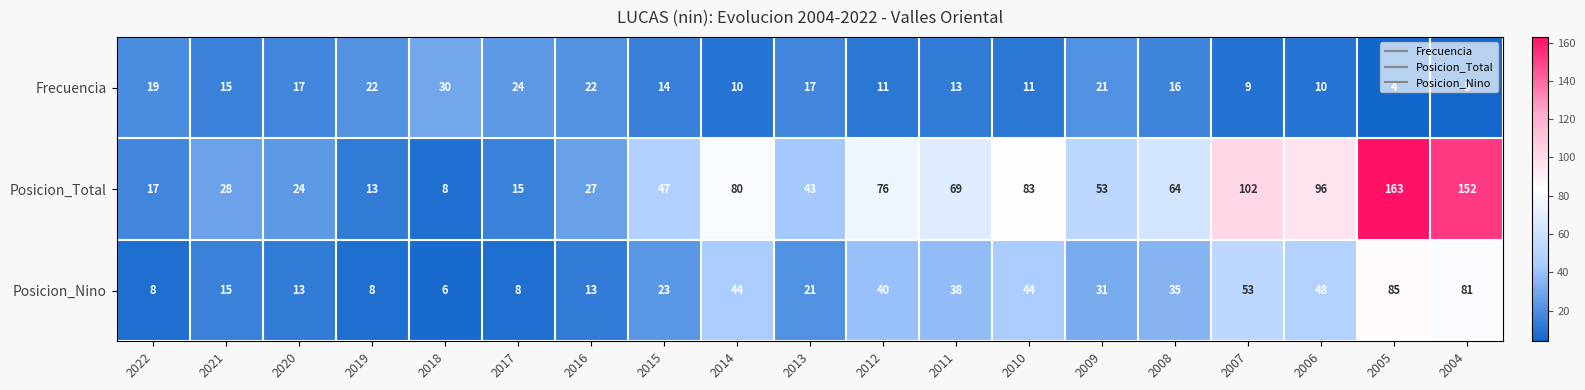

List the series in order of their overall mean, lowest first.

Frecuencia, Posicion_Nino, Posicion_Total